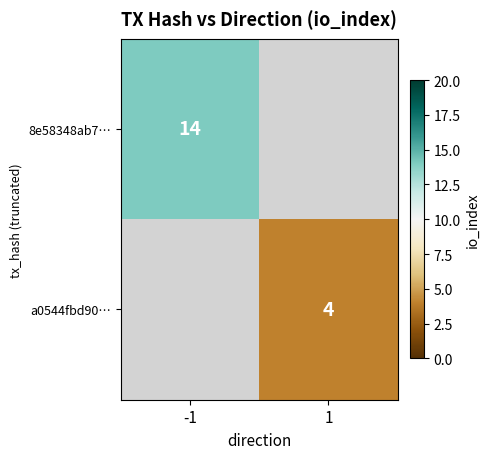

At which category does the chart reach its peak across all series?

-1